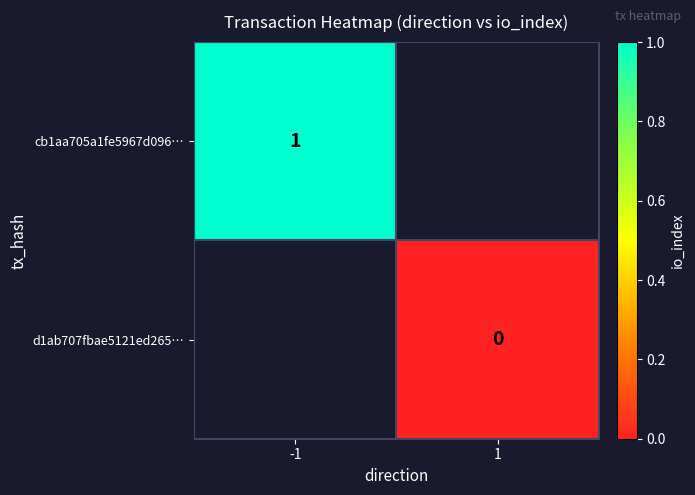

Is it true that cb1aa705a1fe5967d096… equals 1 at -1?

True